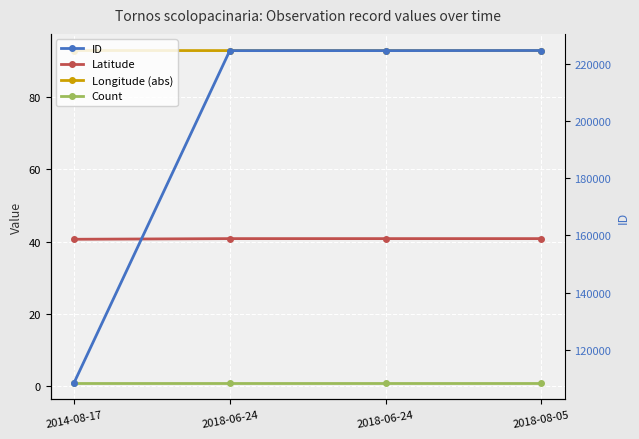

True or false: Count and Latitude cross at least once.

False